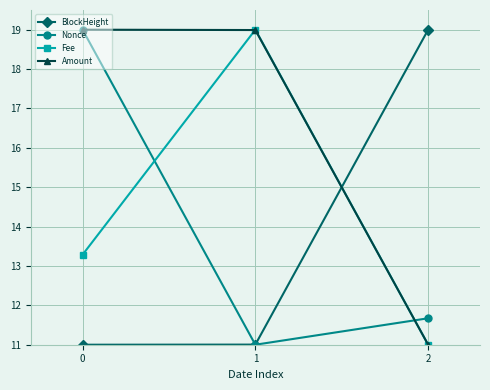

Reading left to right, transcribe all the data shown in this chart.

BlockHeight: 0=11.0	1=11.0	2=19.0
Nonce: 0=19.0	1=11.0	2=11.7
Fee: 0=13.3	1=19.0	2=11.0
Amount: 0=19.0	1=19.0	2=11.0